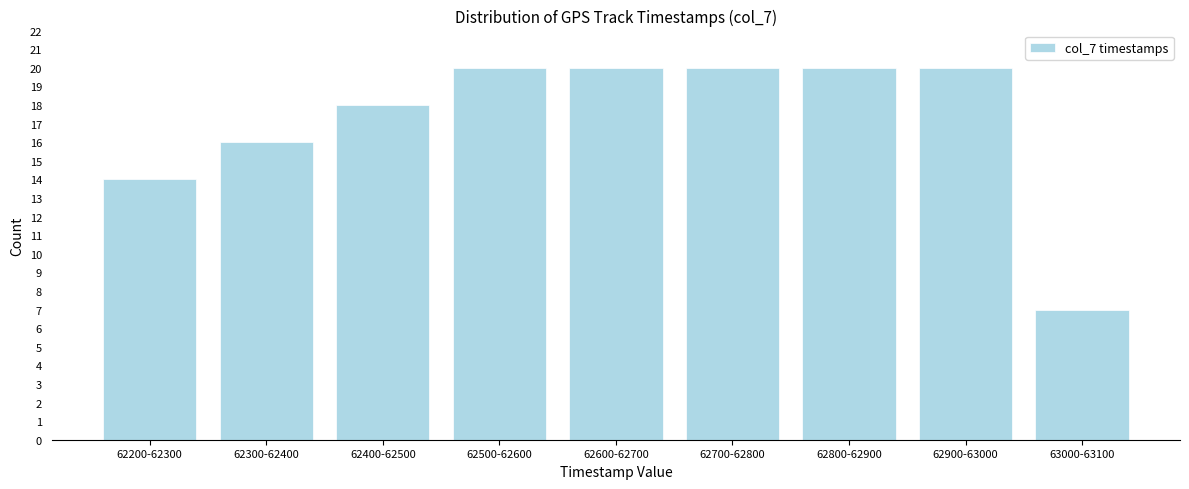

Reading left to right, what are all the values shown in this chart?

14	16	18	20	20	20	20	20	7